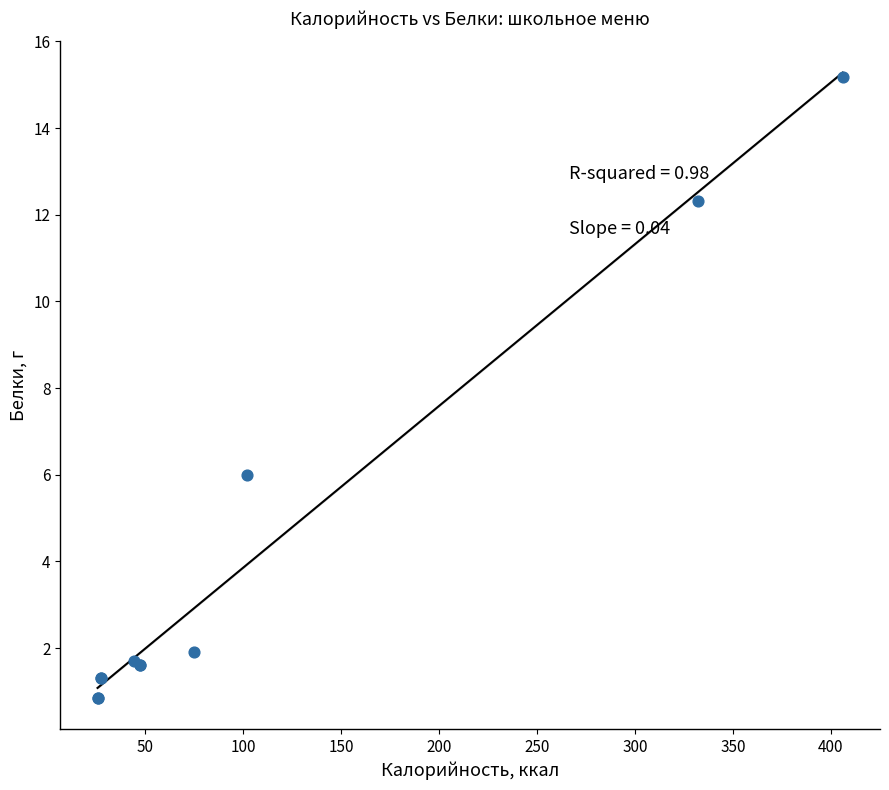

What Y value in the scatter plot is closest to 8?

6.0